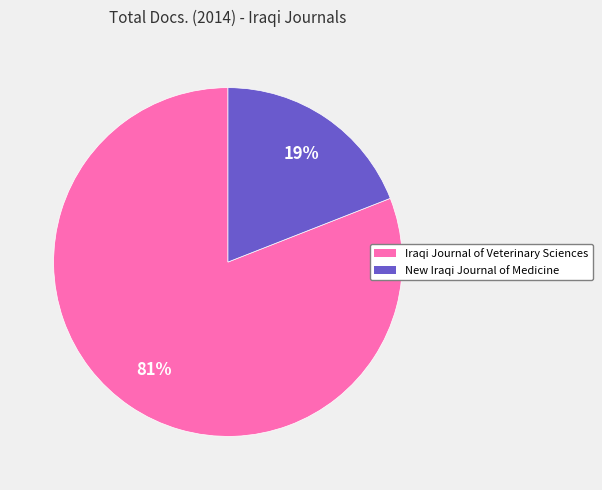

To the nearest percent, what is the difference between the largest and smallest slice percentages?

62%